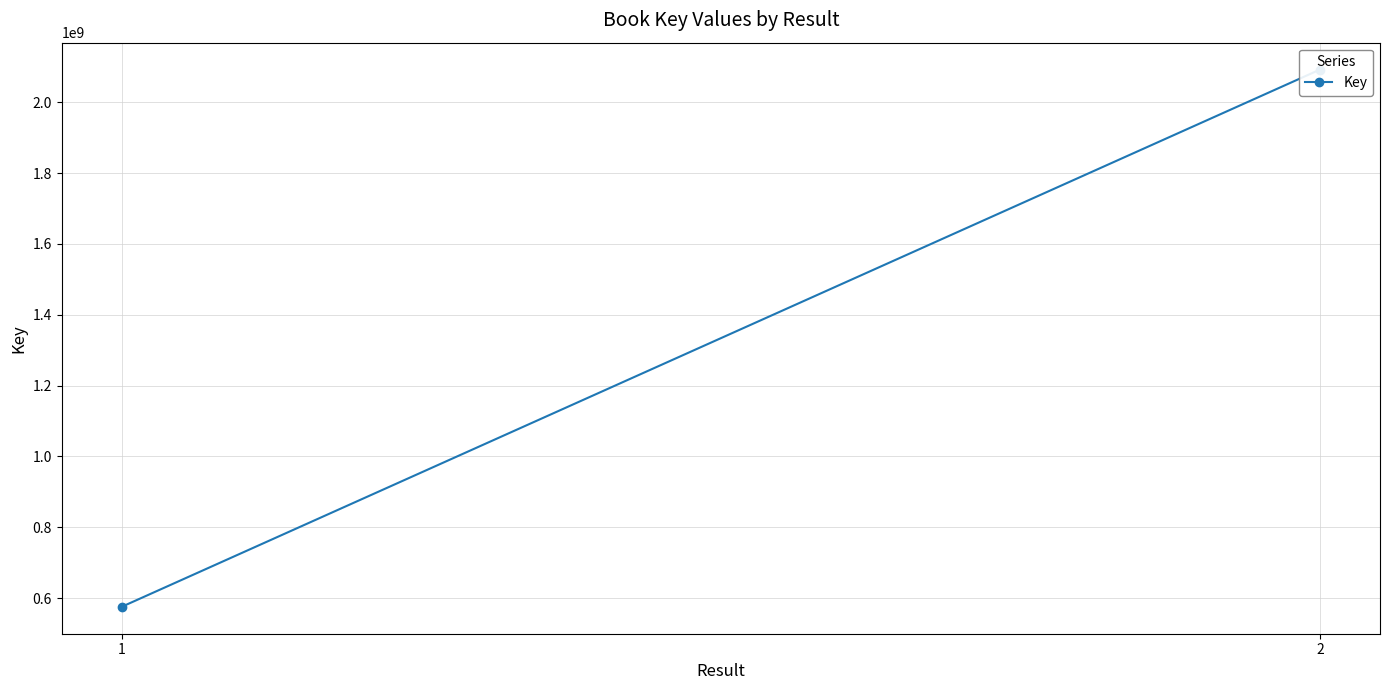

List the labels in order of value, largest first.

2, 1